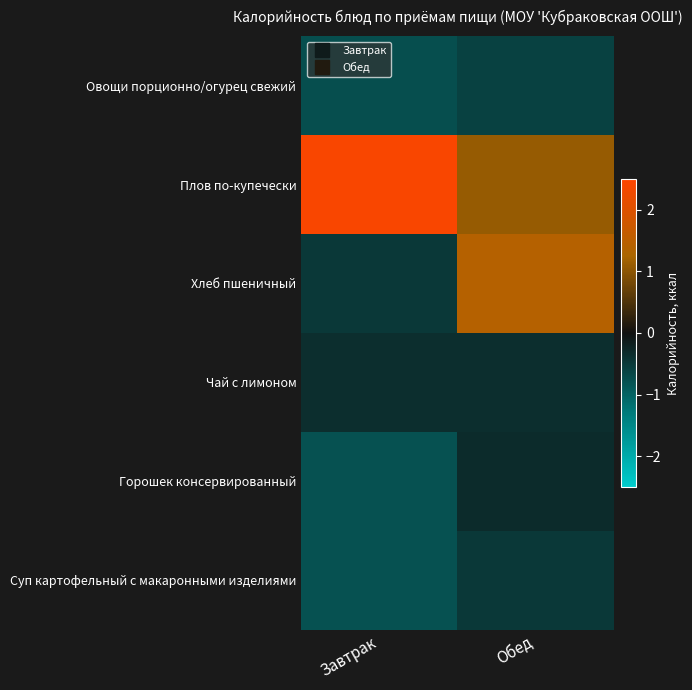

Rank the series by their maximum value, from lowest to highest.

Овощи порционно/огурец свежий, Суп картофельный с макаронными изделиями, Чай с лимоном, Горошек консервированный, Хлеб пшеничный, Плов по-купечески